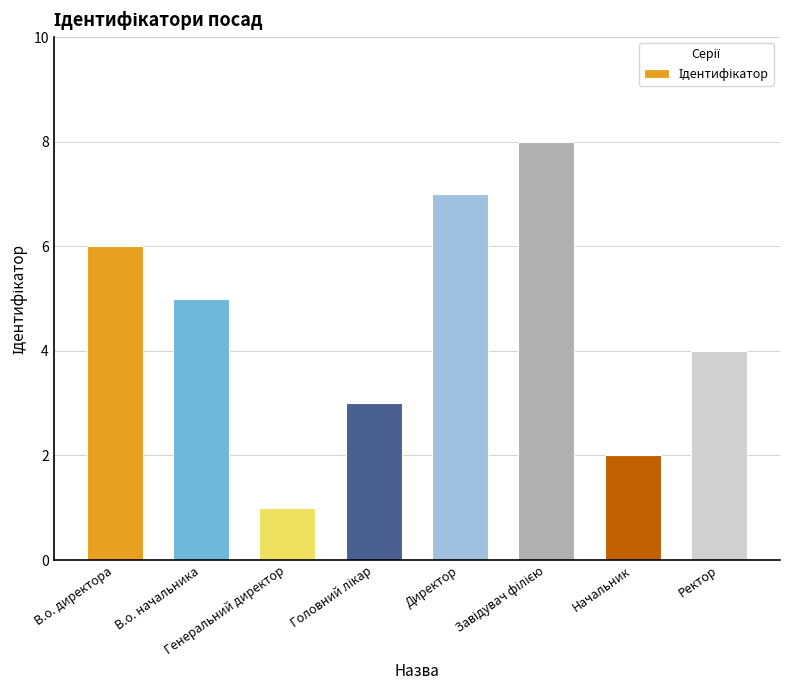

Are the bars horizontal?

No